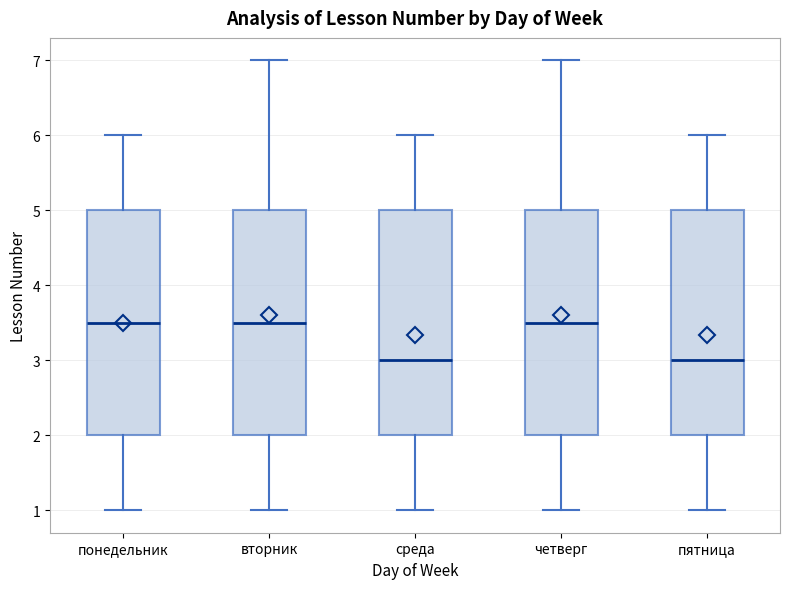

Reading left to right, read every box against the y-axis: the position of its median line, the range the box covers, and the ends of its whiskers. The values are not printed on the chart, so give them approximately, as read against the axis.

понедельник: median 3.5, box 2.0 to 5.0, whiskers 1.0 to 6.0
вторник: median 3.5, box 2.0 to 5.0, whiskers 1.0 to 7.0
среда: median 3.0, box 2.0 to 5.0, whiskers 1.0 to 6.0
четверг: median 3.5, box 2.0 to 5.0, whiskers 1.0 to 7.0
пятница: median 3.0, box 2.0 to 5.0, whiskers 1.0 to 6.0